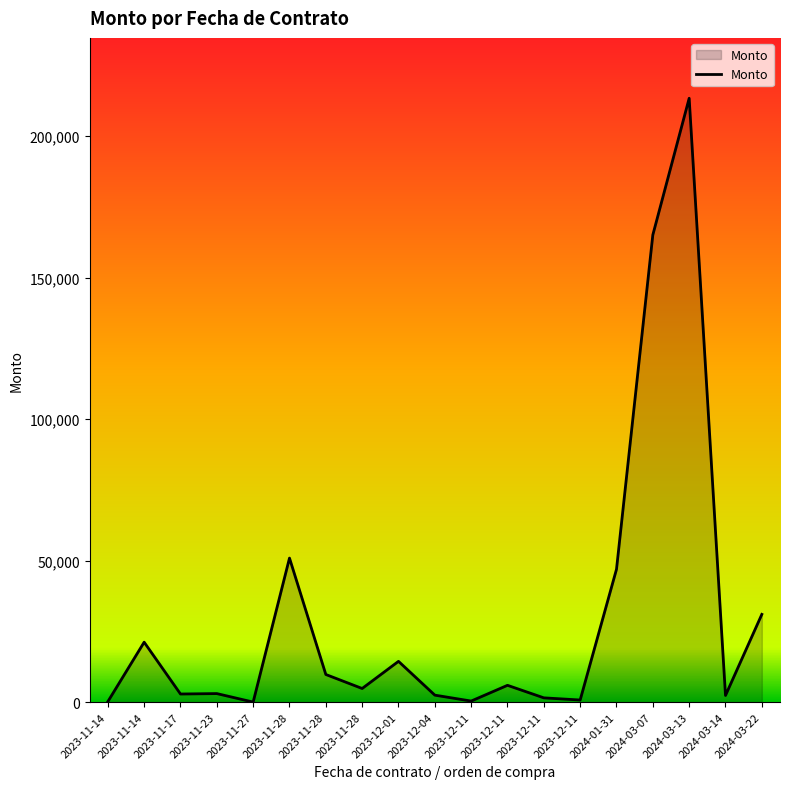

What is the difference between the values at 2023-11-28 and 2024-03-13?

203658.9